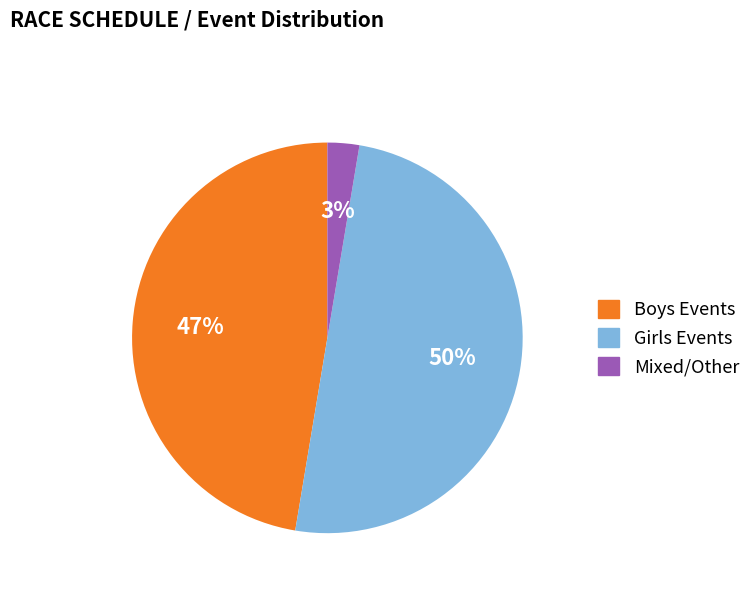

Which has a higher value, Boys Events or Girls Events?

Girls Events